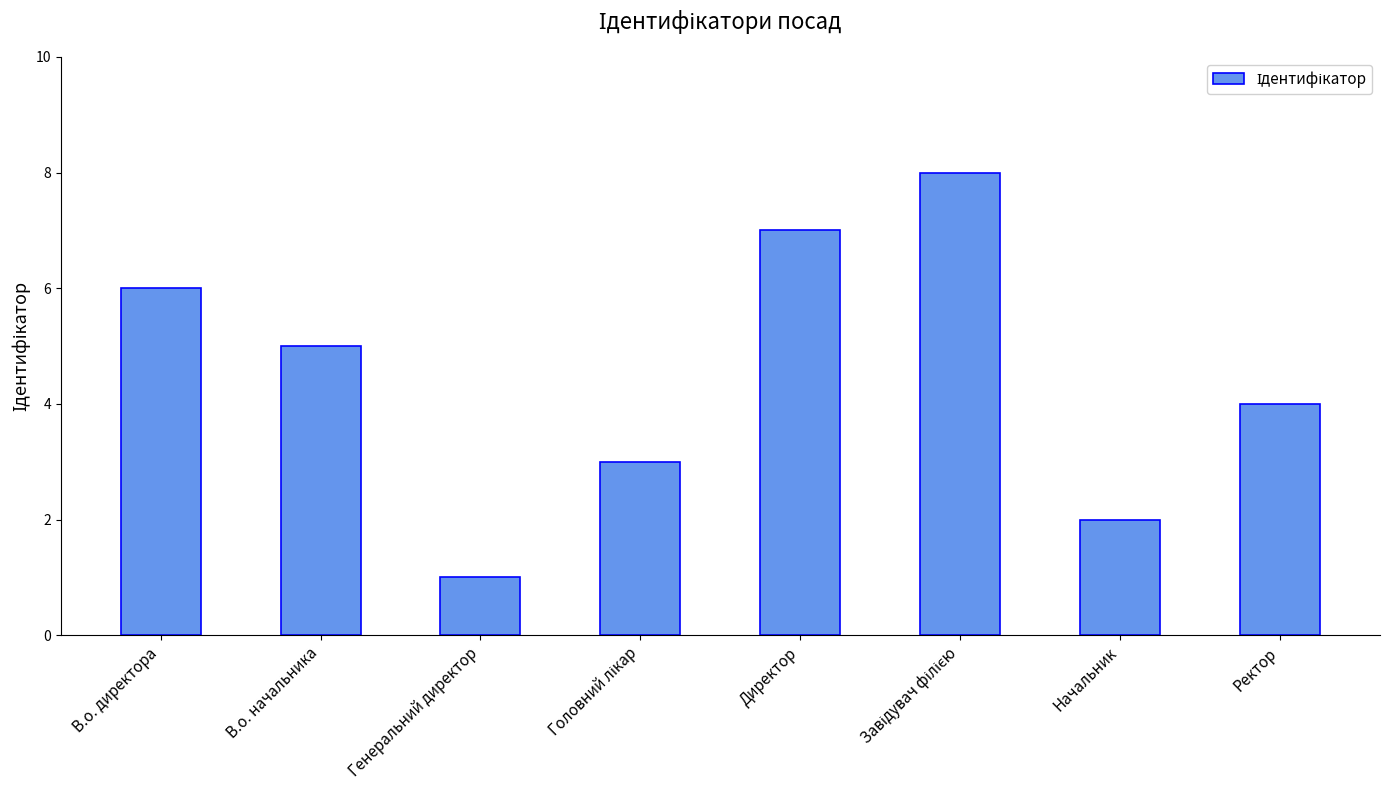

At which label is the value closest to 4?

Ректор